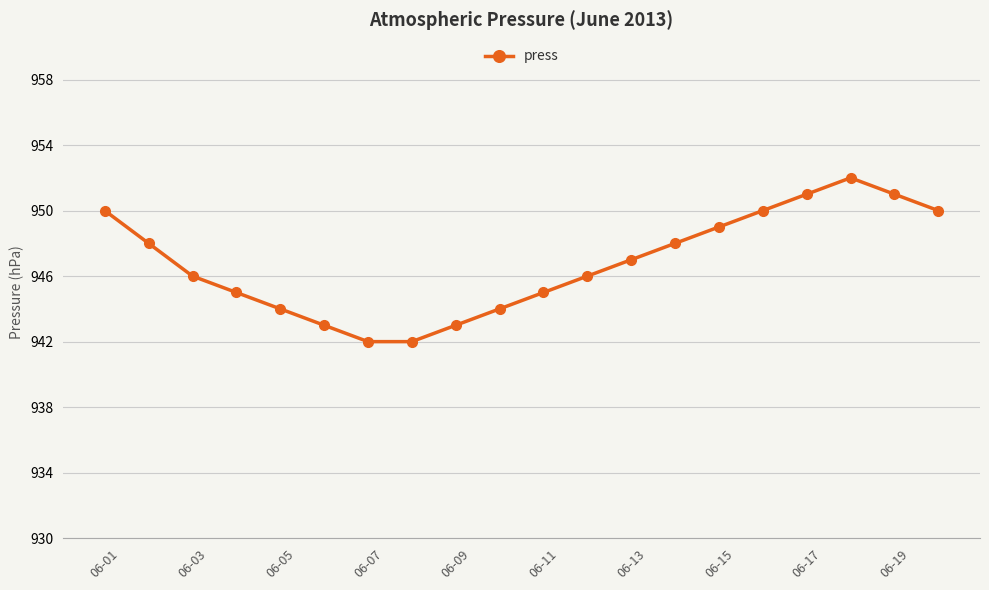

What is the greatest value displayed?

952